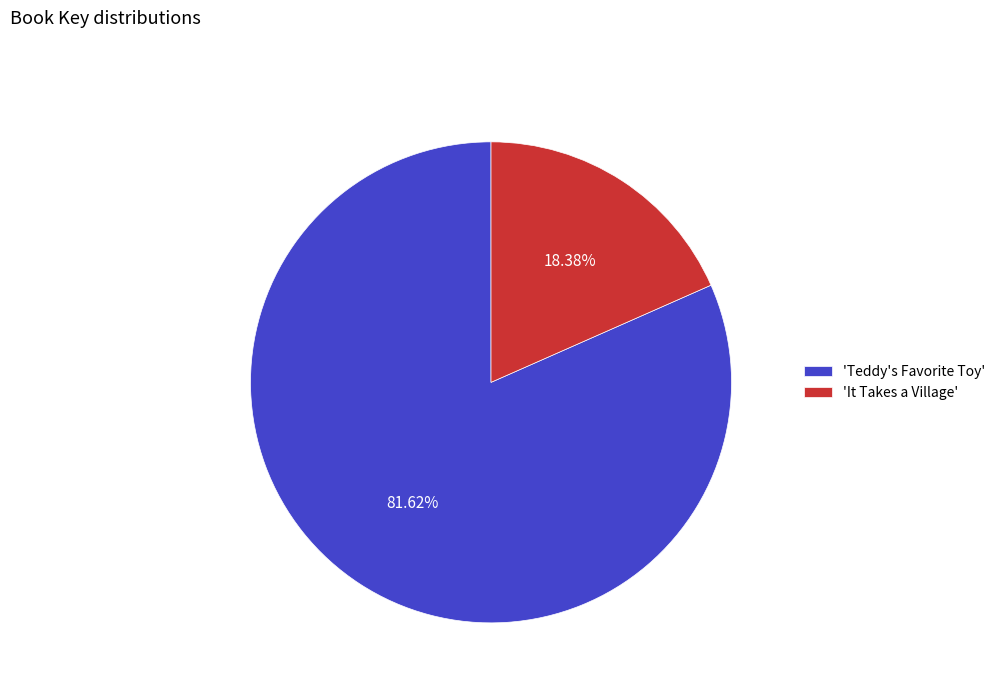

Combined, do 'It Takes a Village' and 'Teddy's Favorite Toy' account for over 50%?

Yes